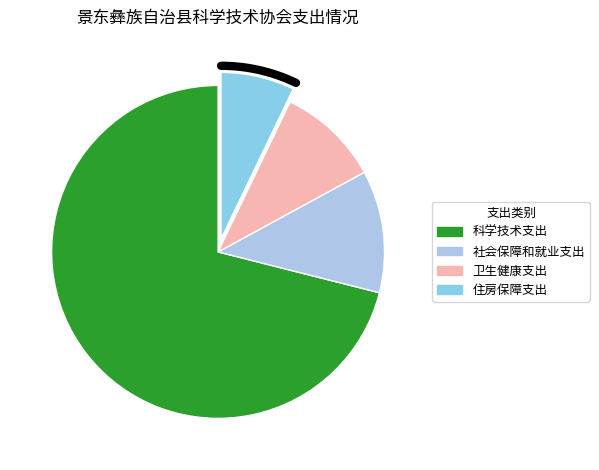

What is the total percentage of 住房保障支出 and 卫生健康支出?

17.1%